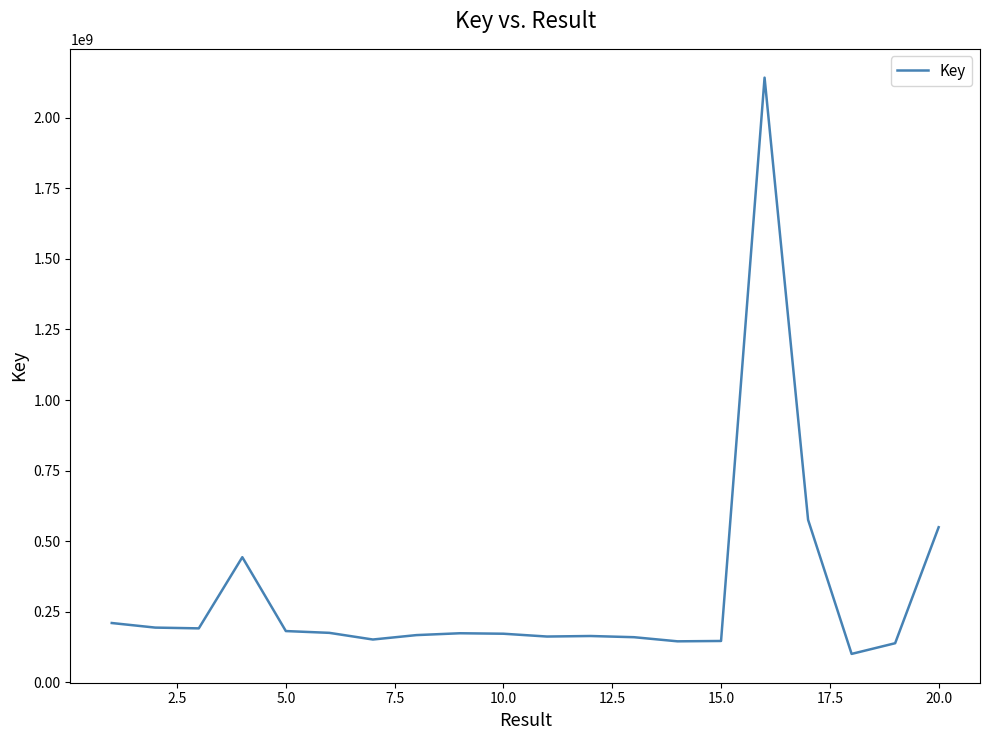

What is the difference between the maximum and minimum values?

2041855553